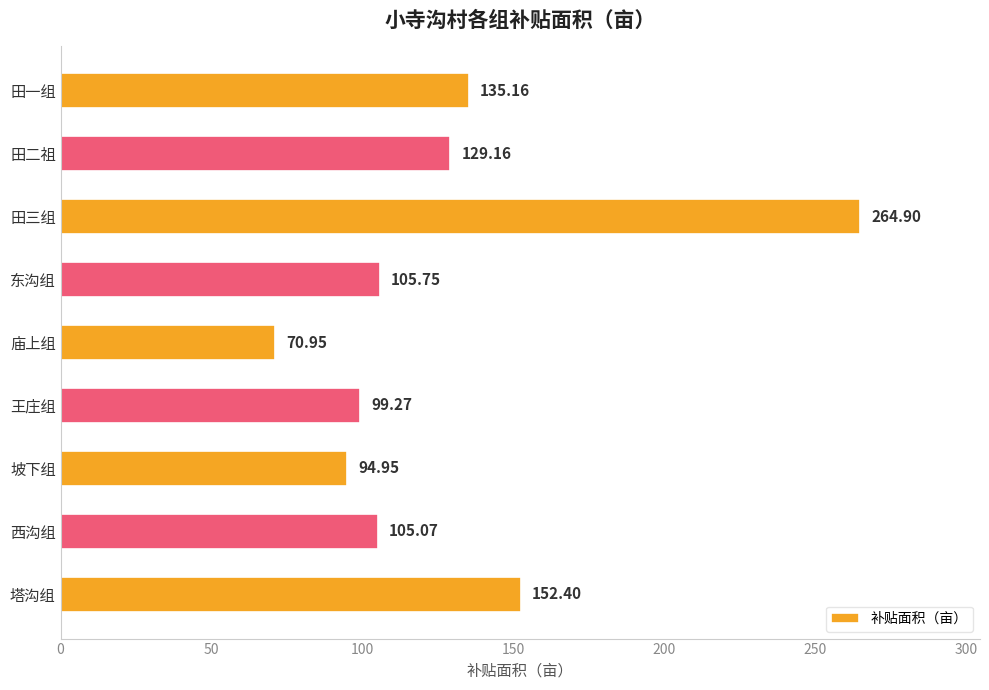

What is the ratio of the value at 东沟组 to the value at 田二祖?

0.8